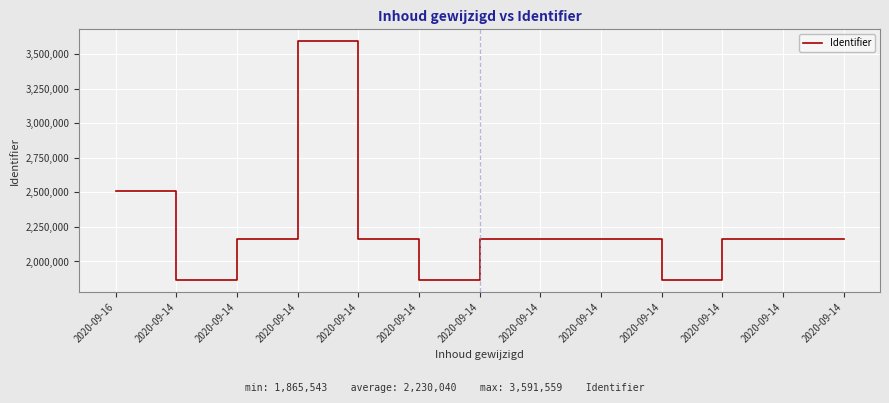

How many lines are shown in the chart?

1